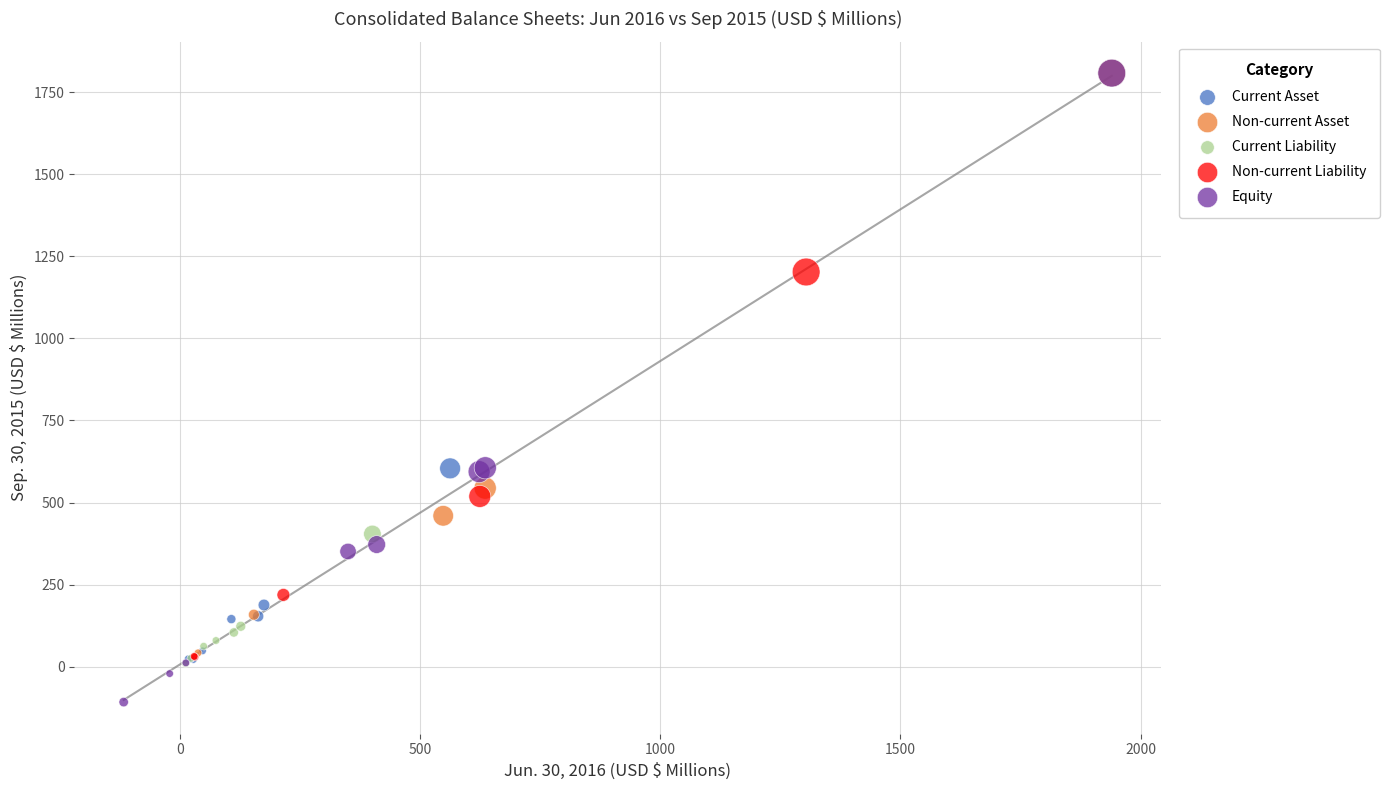

What are all the series names shown in the legend?

Current Asset, Non-current Asset, Current Liability, Non-current Liability, Equity